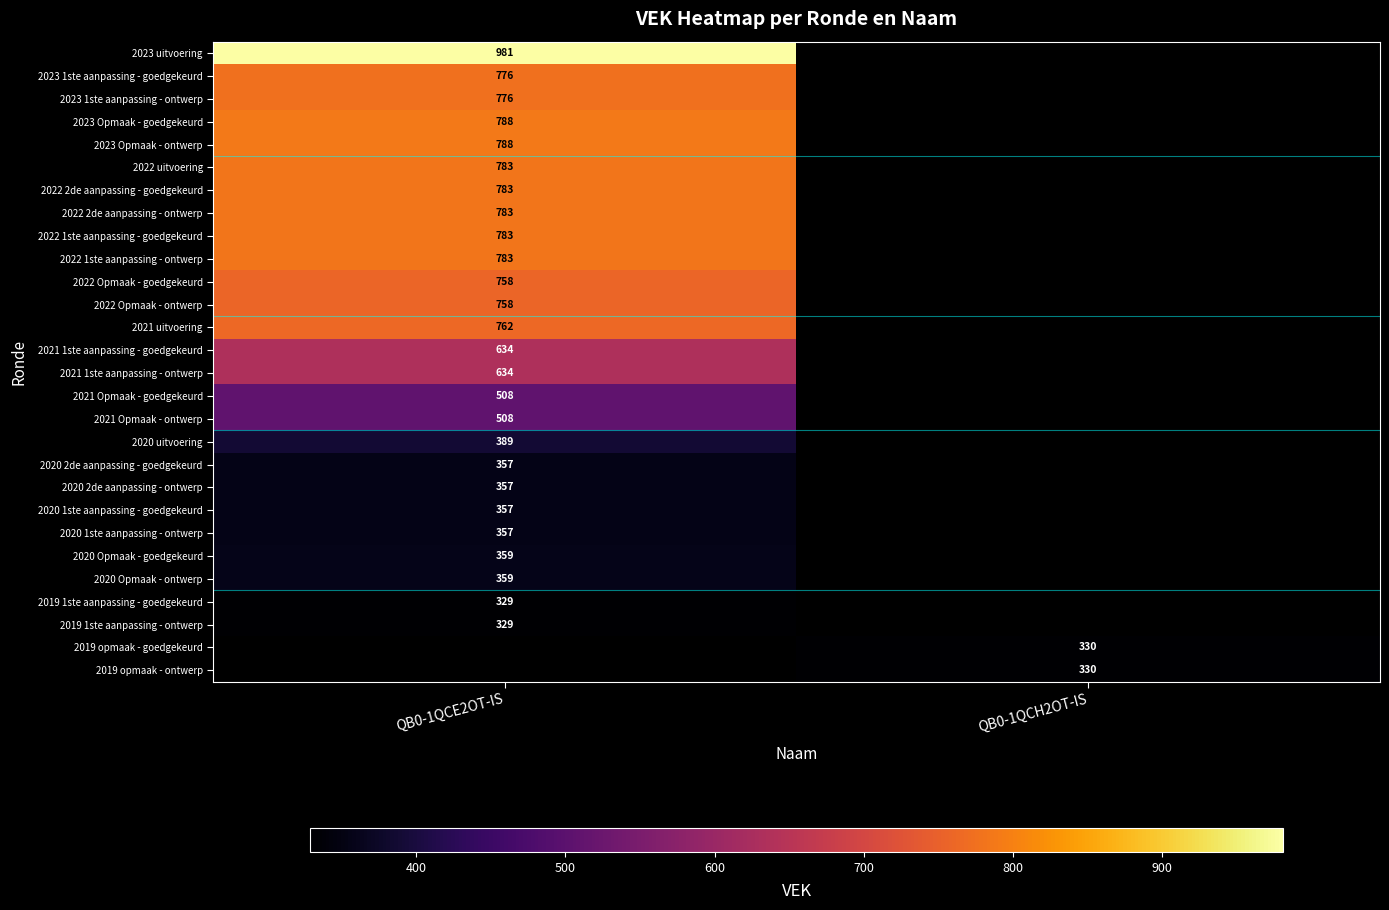

The 2020 1ste aanpassing - goedgekeurd series shows 105 at QB0-1QCE2OT-IS. True or false?

False